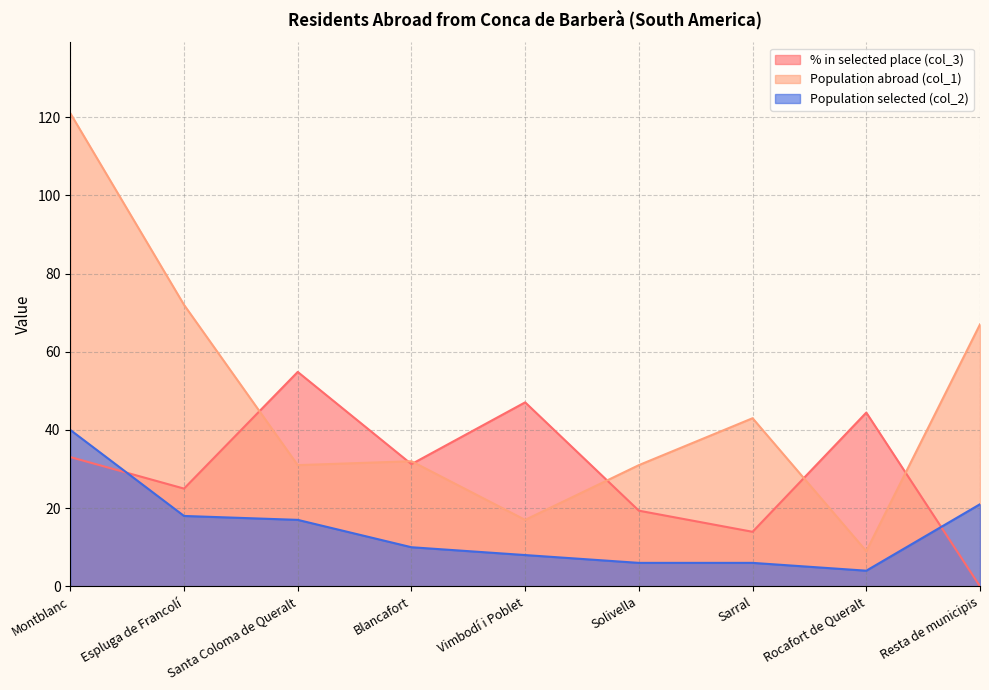

Rank the categories by Population selected (col_2) value from highest to lowest.

Montblanc, Resta de municipis, Espluga de Francolí, Santa Coloma de Queralt, Blancafort, Vimbodí i Poblet, Solivella, Sarral, Rocafort de Queralt